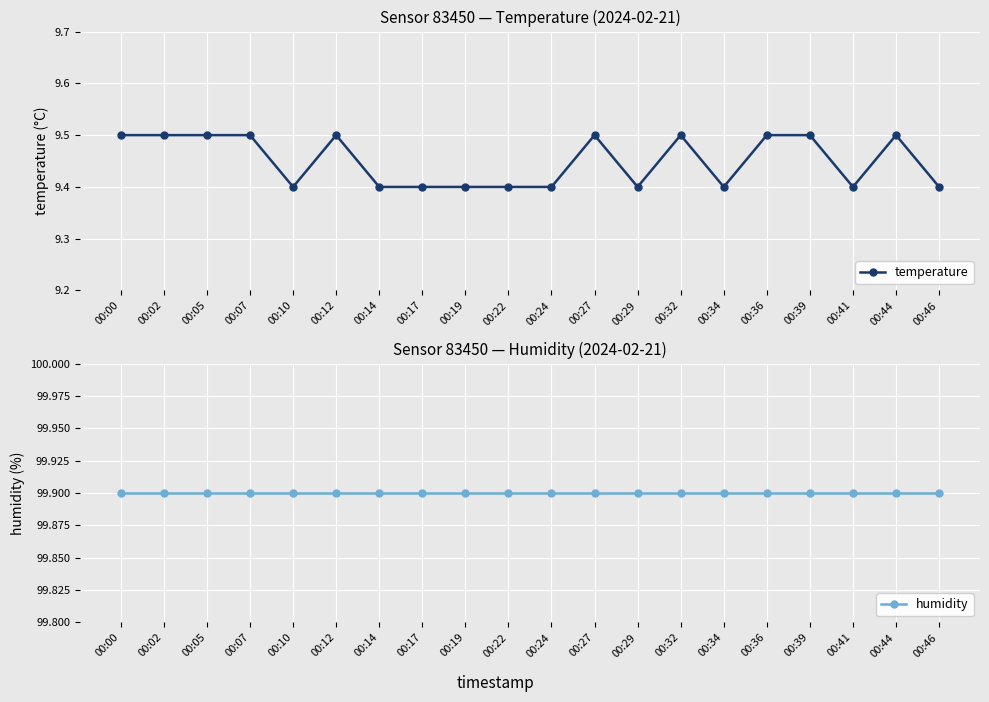

What is the minimum value for temperature?

9.4